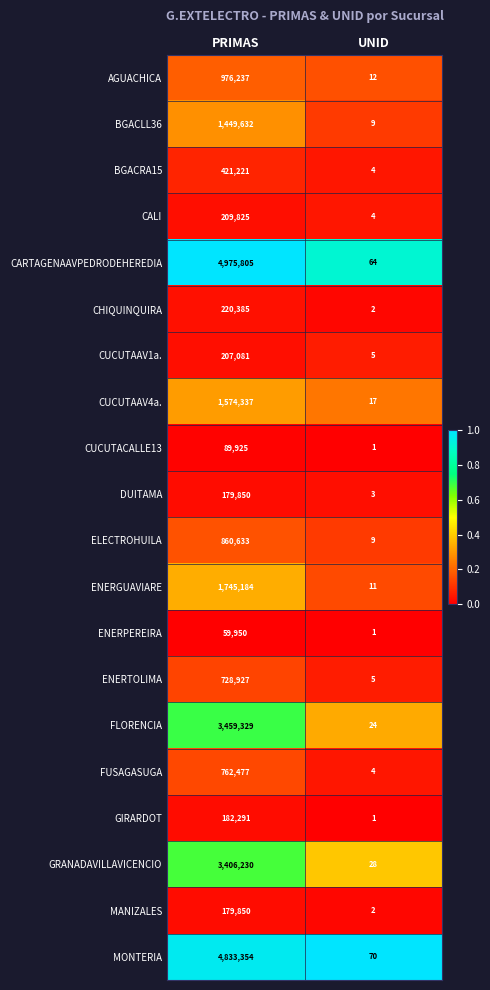

Which series has the largest total across all categories?

CARTAGENAAVPEDRODEHEREDIA